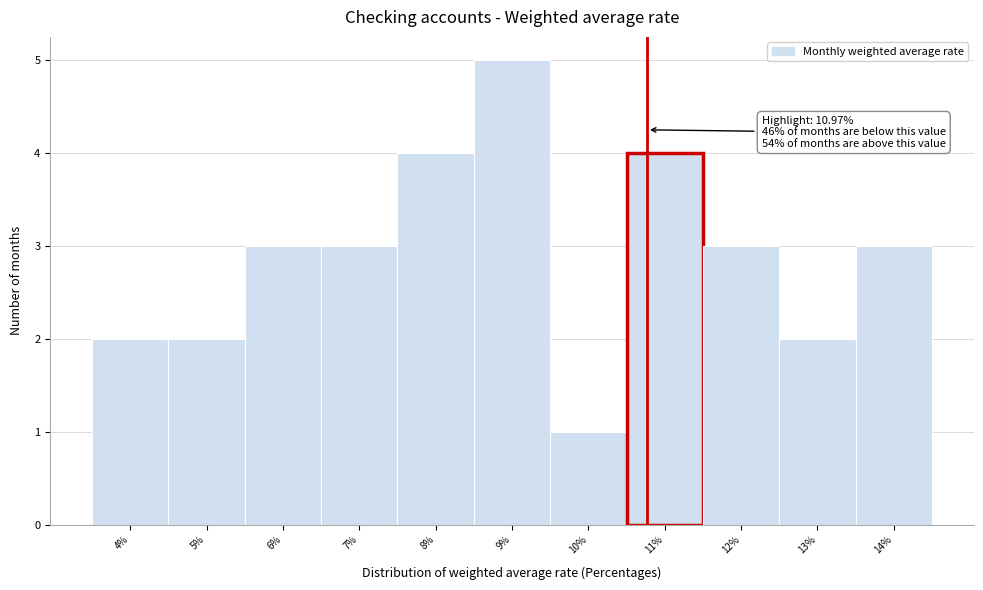

Reading left to right, transcribe all the data shown in this chart.

2	2	3	3	4	5	1	4	3	2	3